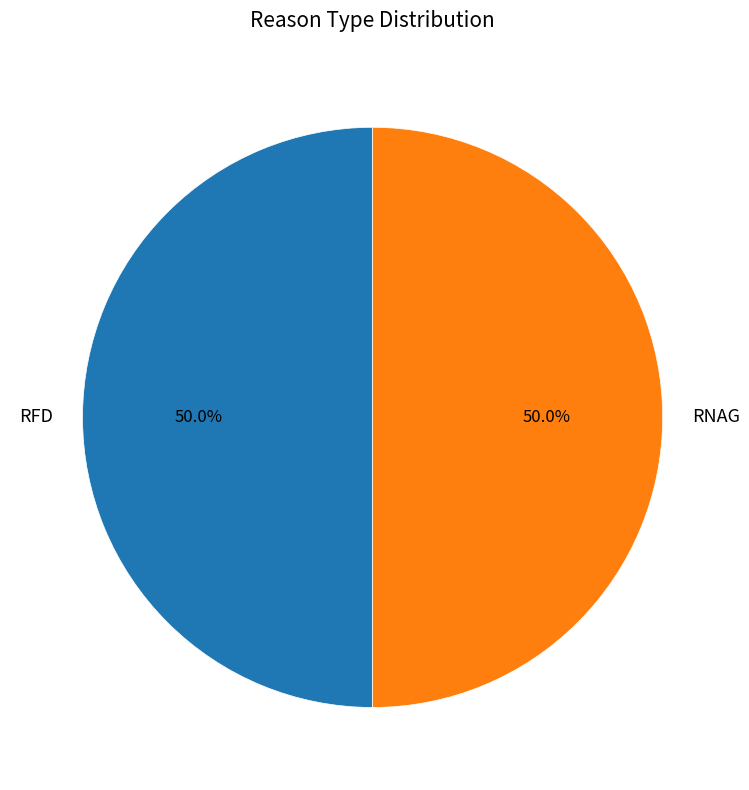

Combined, do RFD and RNAG account for over 50%?

Yes